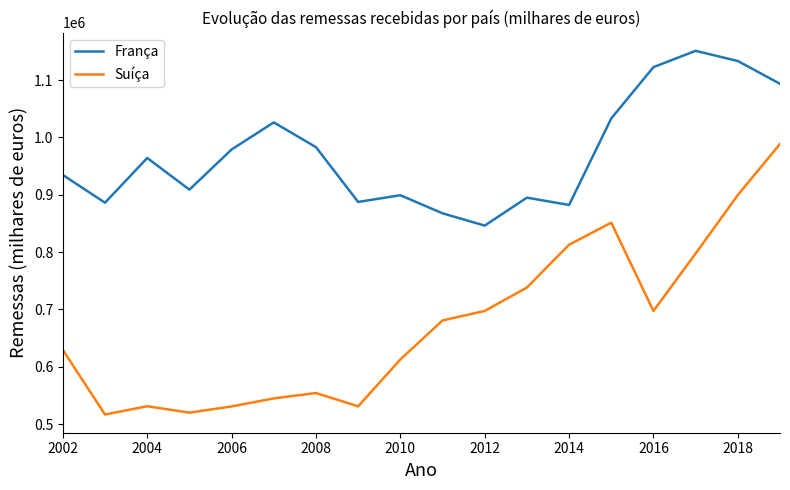

Rank the series by their maximum value, from lowest to highest.

Suíça, França